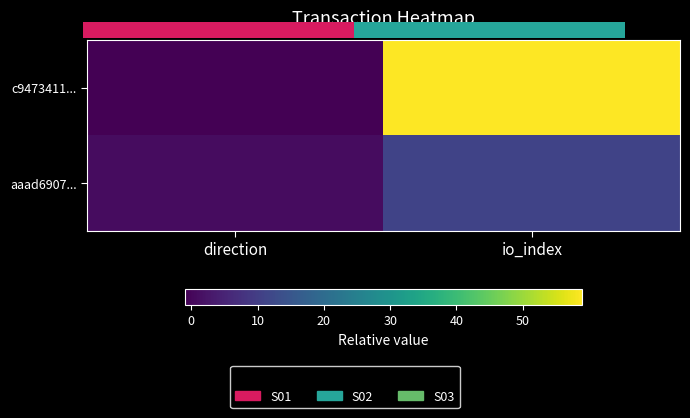

Count the number of categories in the chart.

2